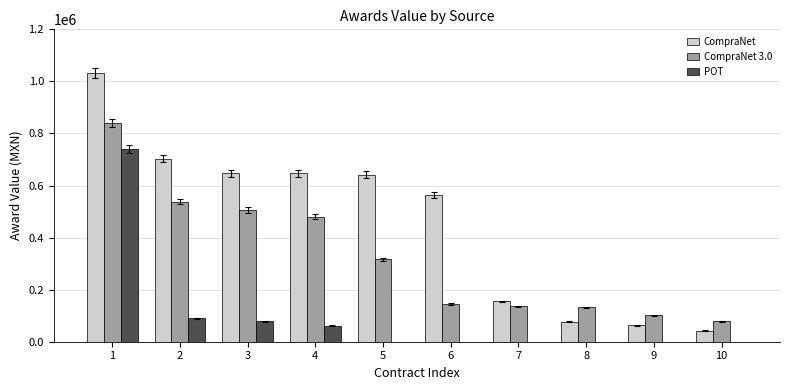

What is the spread (max minus min) of values at 6?

563206.3